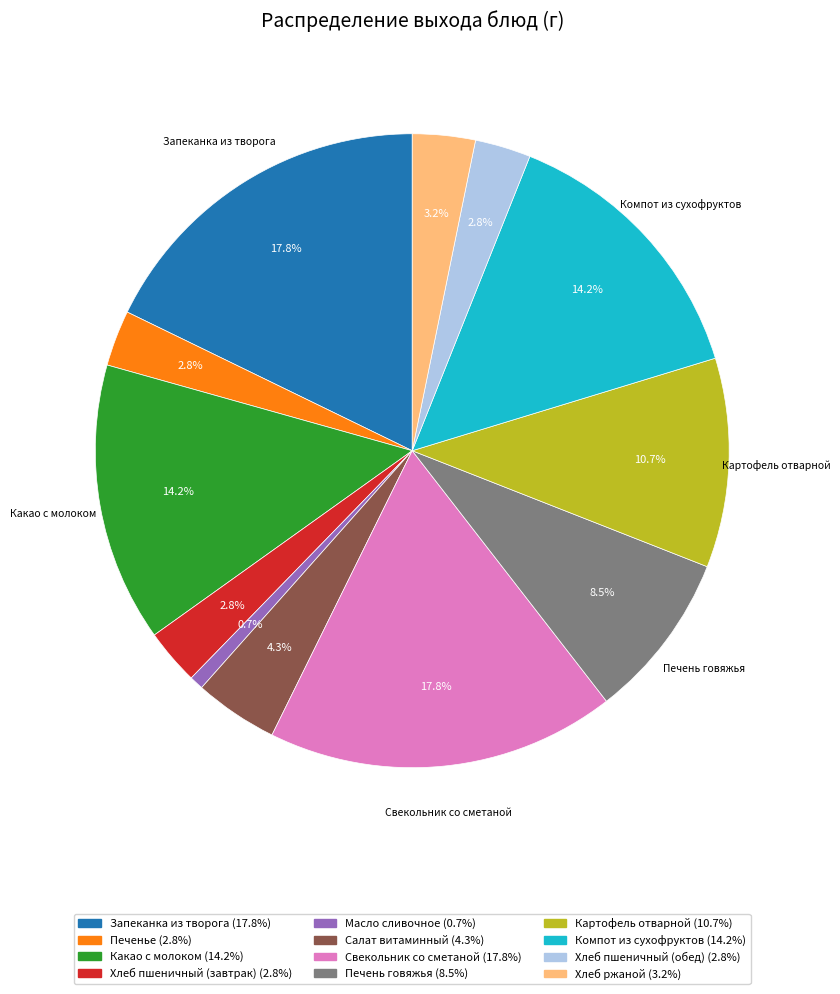

Does any single category account for the majority?

No